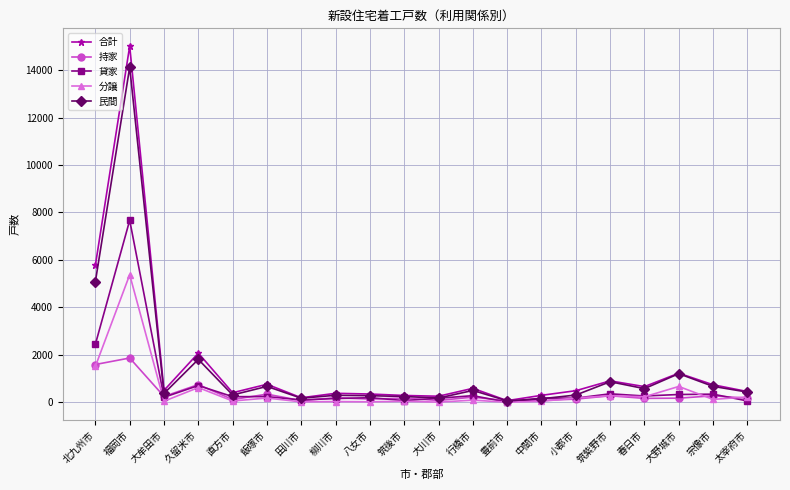

What is the label of the 13th point from the right?

柳川市